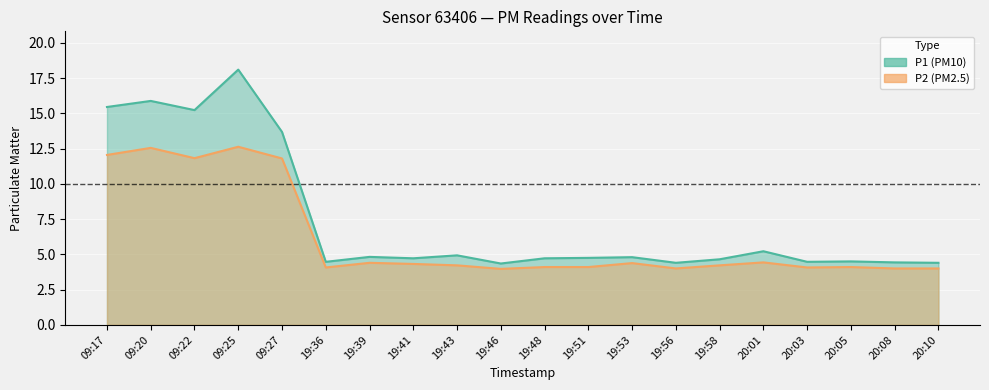

What is the average value of the P1 series?

7.4